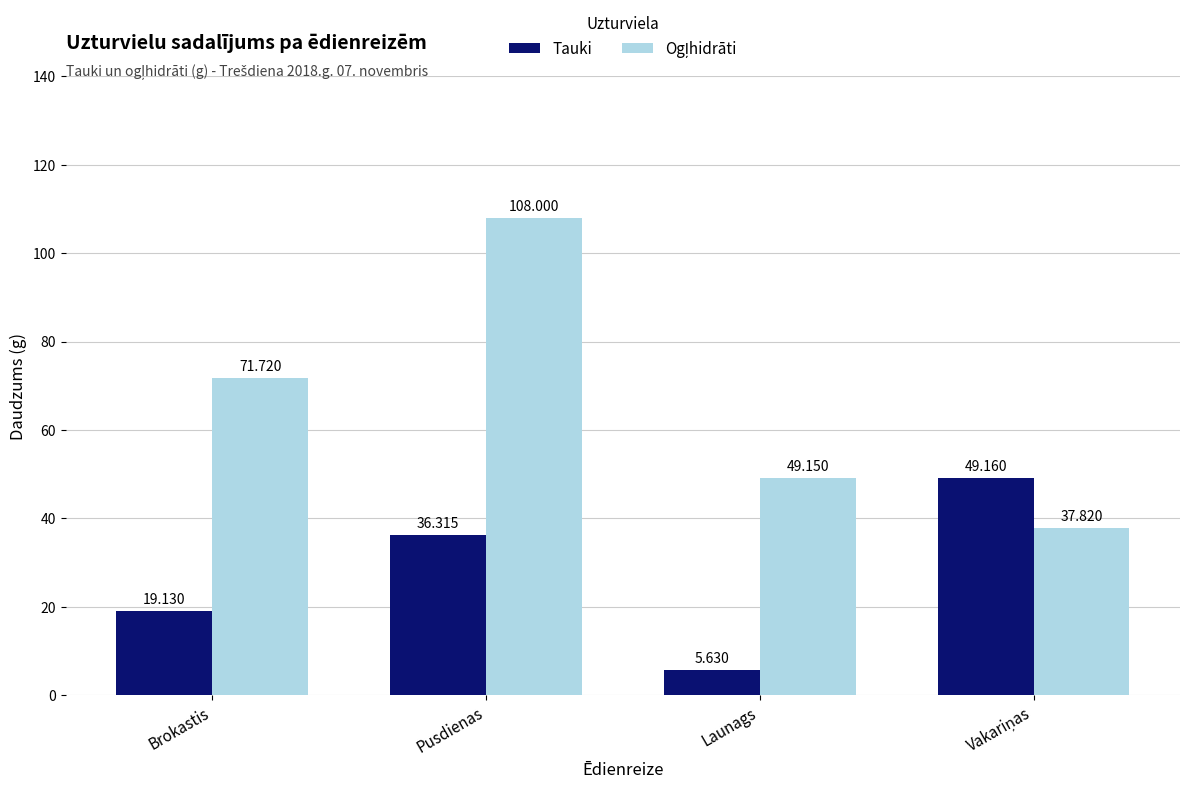

What is the label of the 2nd bar from the right?

Launags